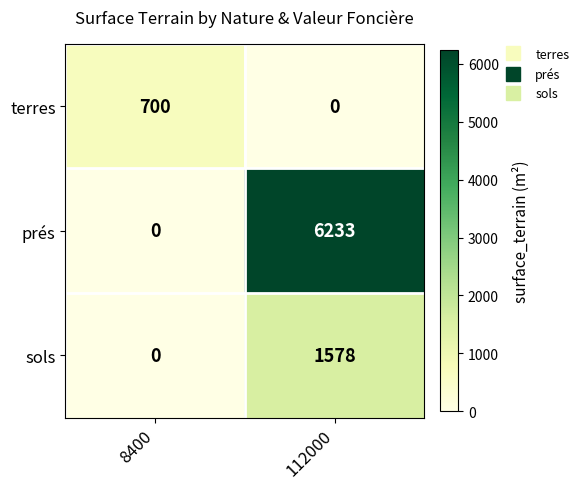

At which category is the sum across all series the highest?

112000